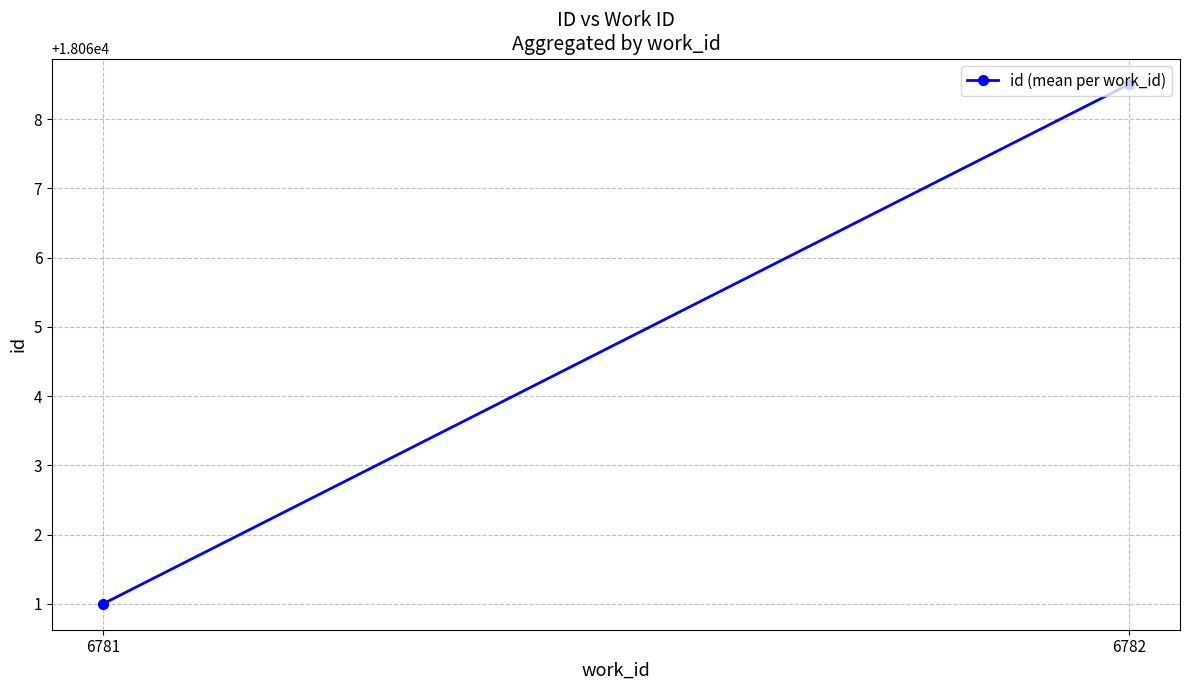

What is the value of the 1st point from the left?

18061.0